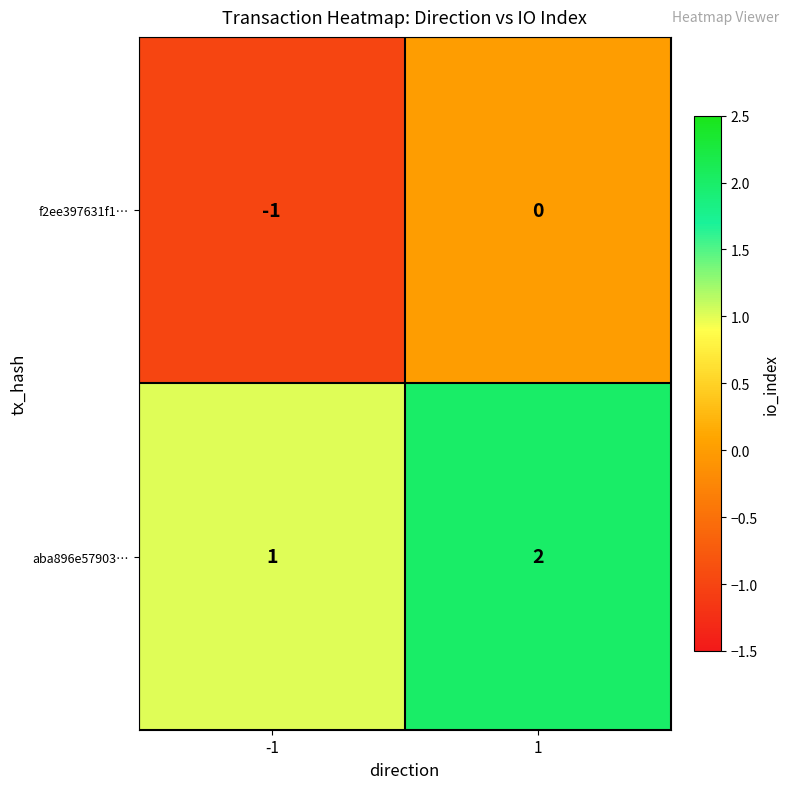

What is the sum of all aba896e57903… values?

3